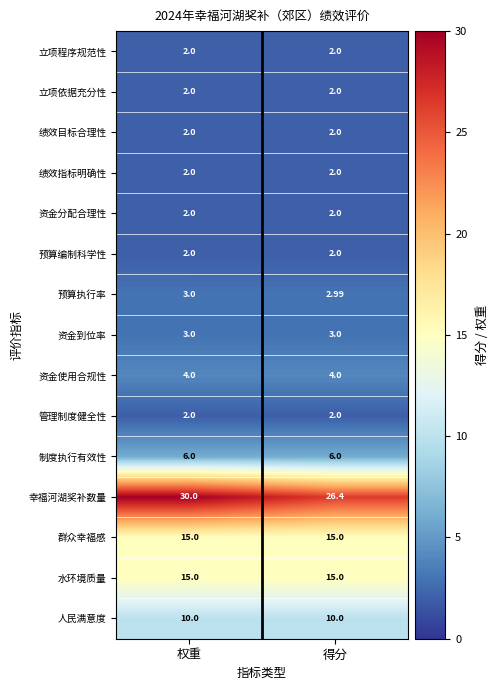

Between 权重 and 得分, which series saw the biggest shift?

幸福河湖奖补数量